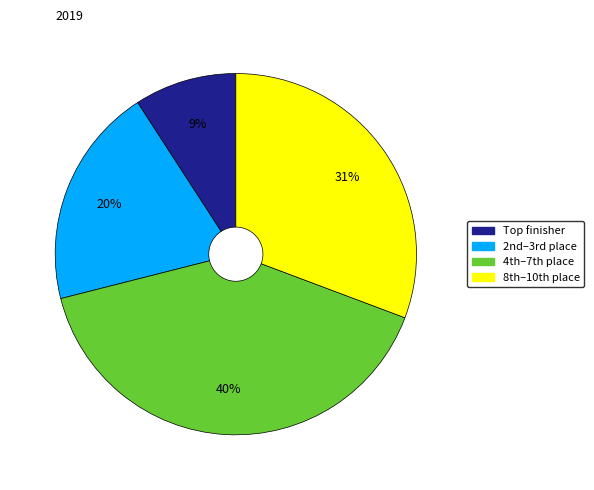

To the nearest percent, what is the difference between the largest and smallest slice percentages?

31%